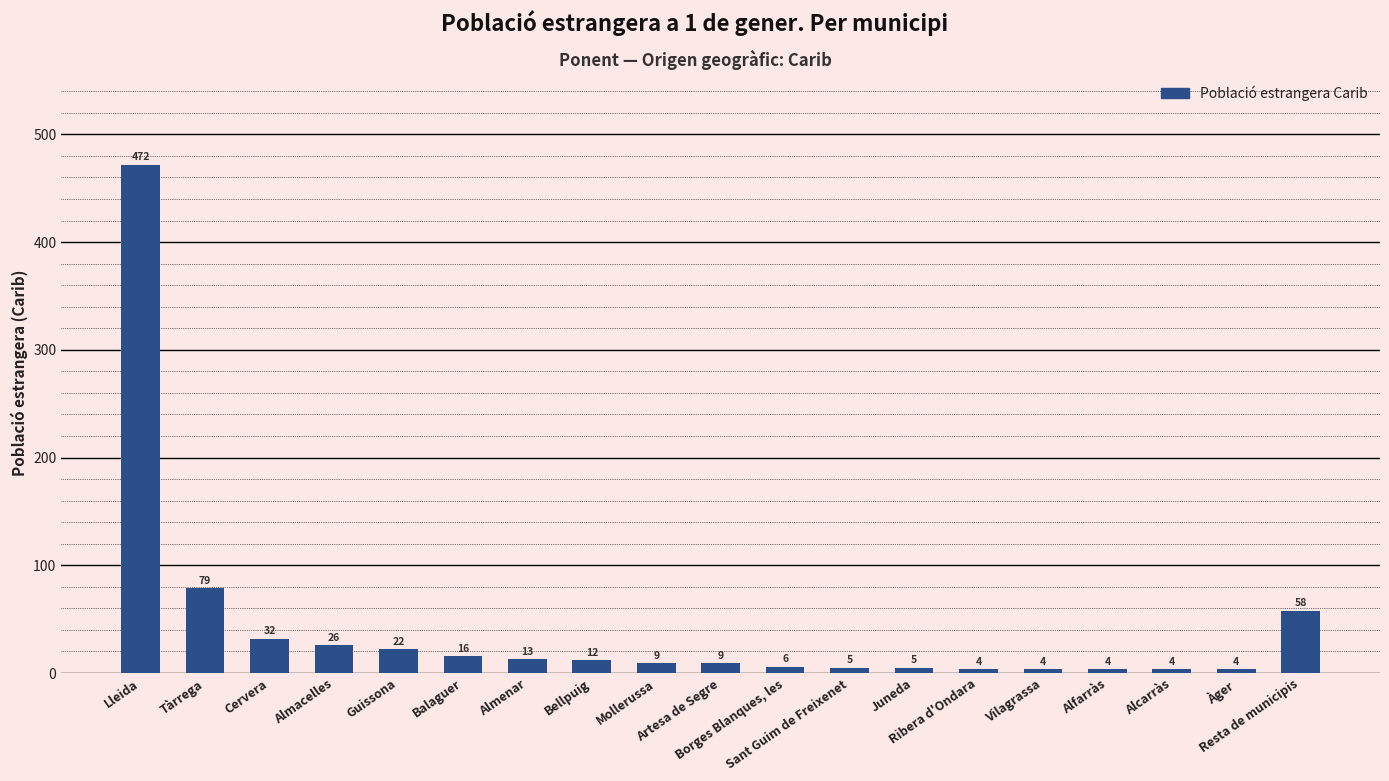

What is the average value?

41